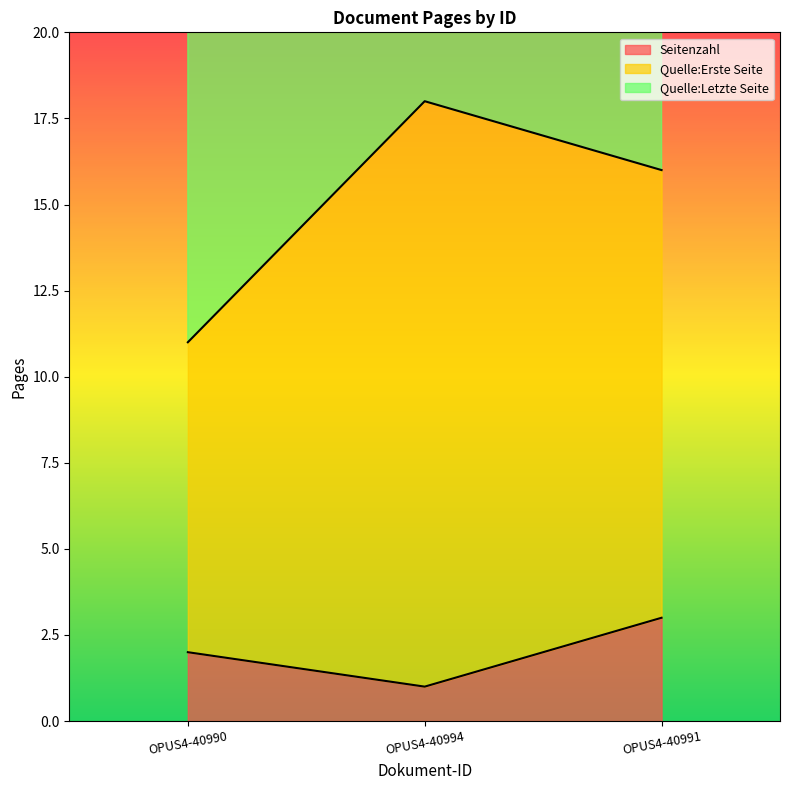

The Seitenzahl series shows 2 at OPUS4-40990. True or false?

True